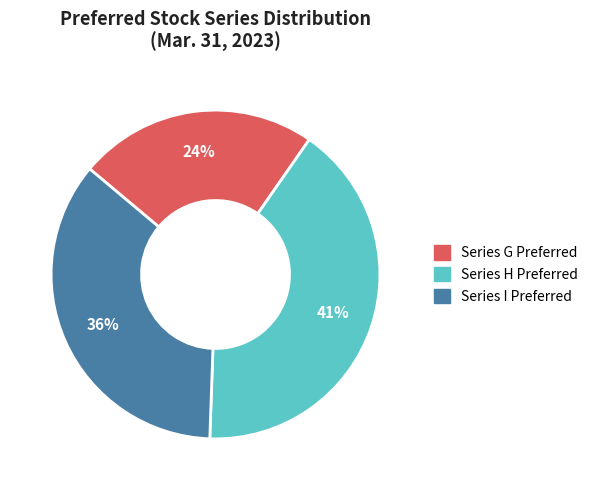

Is it true that Series G Preferred is 24% of the pie?

True